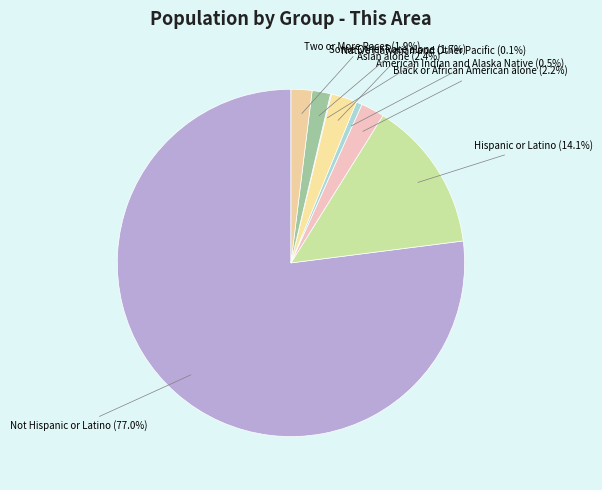

To the nearest percent, what is the average slice percentage?

12%